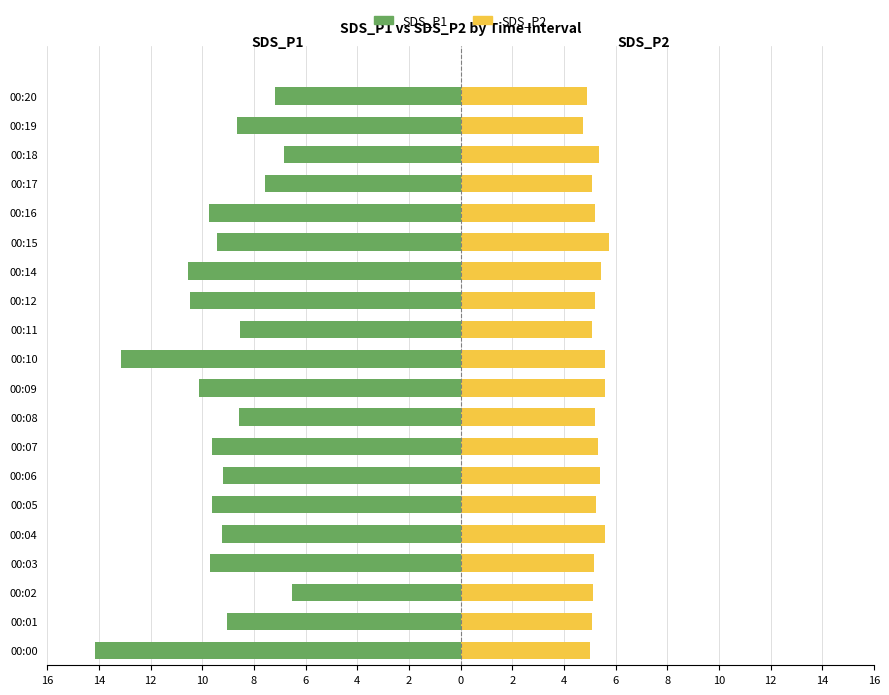

What is the highest value of the SDS_P2 series?

5.7